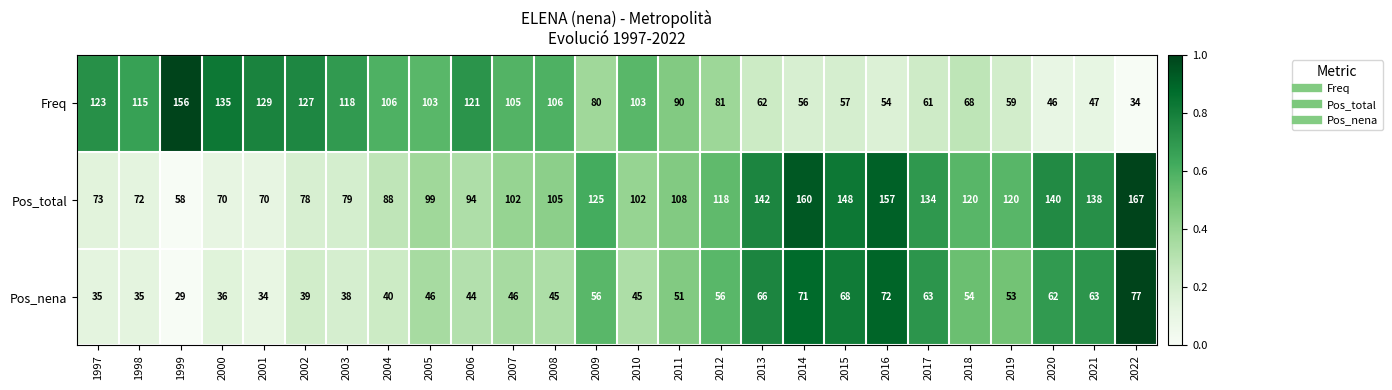

What is the difference between the highest and lowest values at 1999?

127